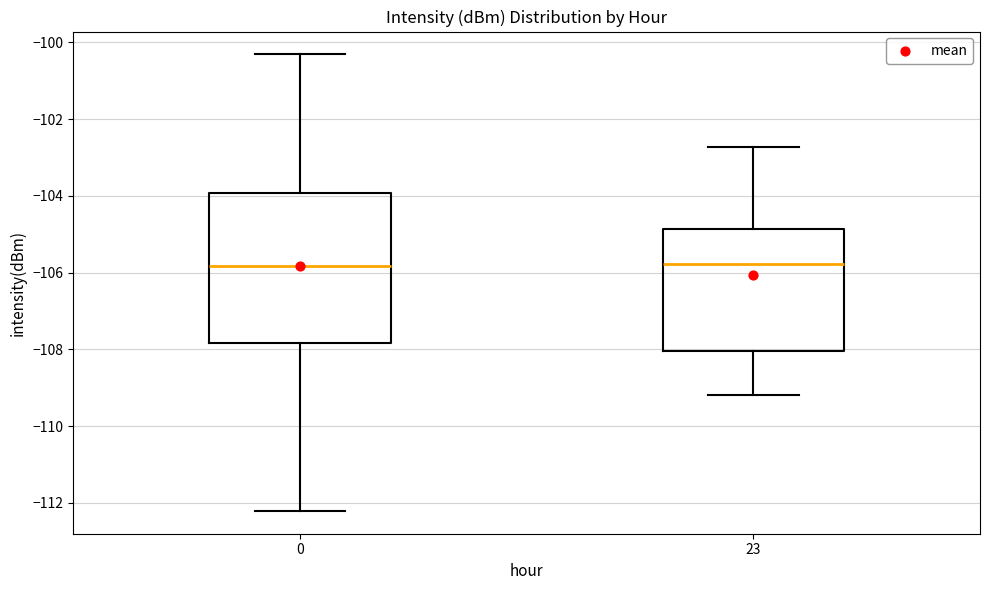

Which box is the tallest, from its lower edge to its upper edge?

0